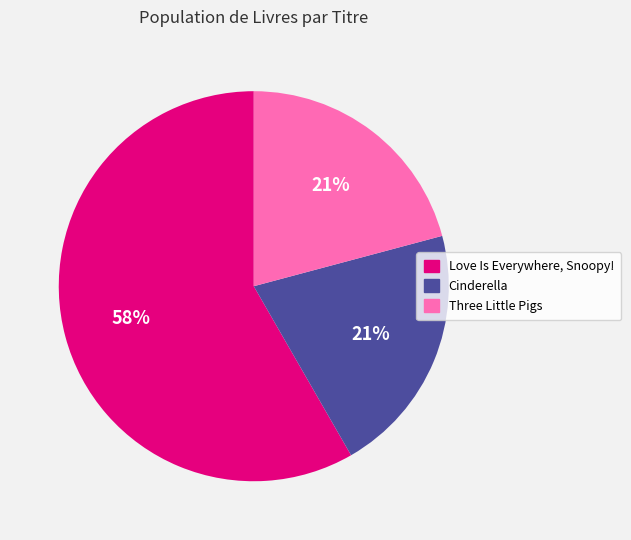

True or false: Three Little Pigs accounts for 21% of the total.

True